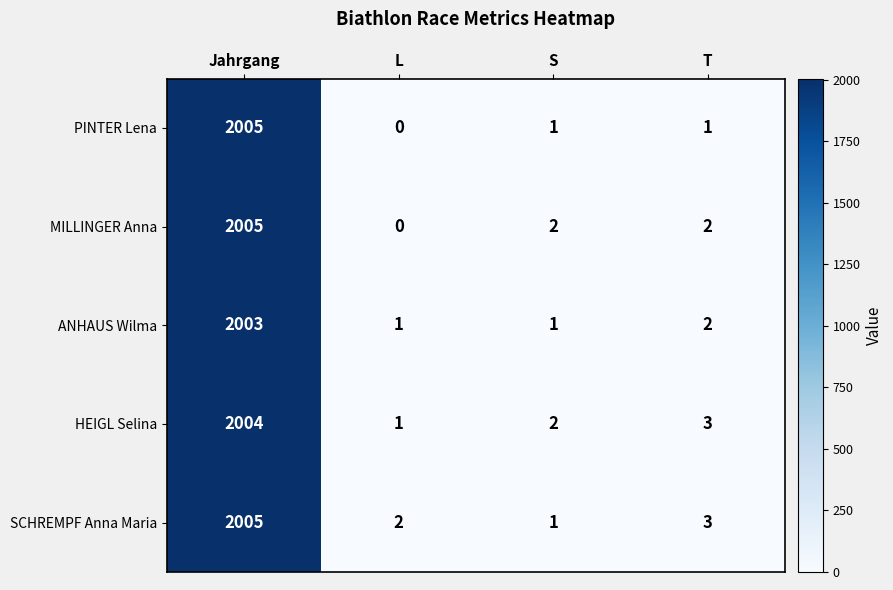

What is the maximum value shown in the chart?

2005